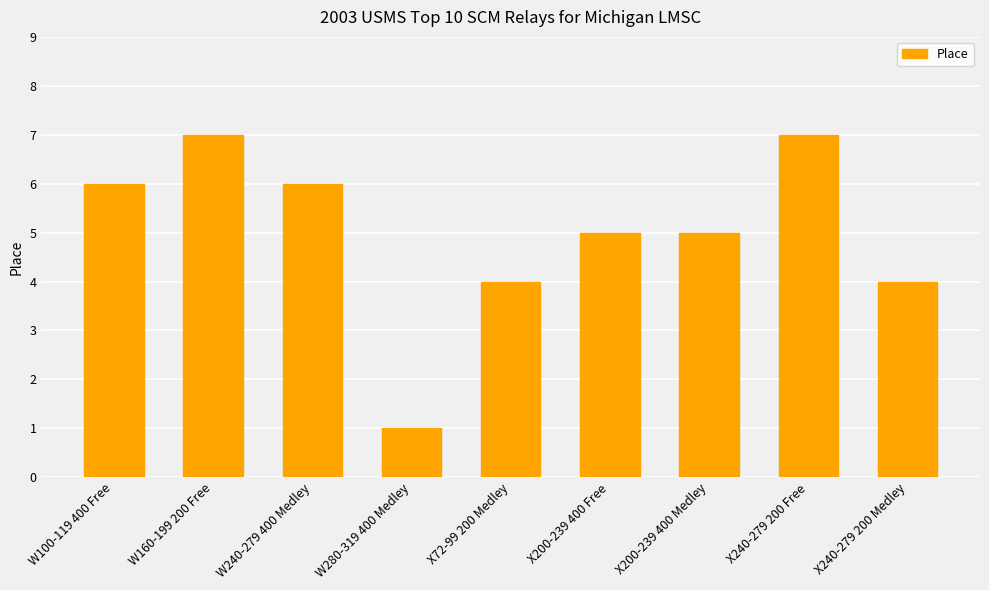

What is the greatest value displayed?

7